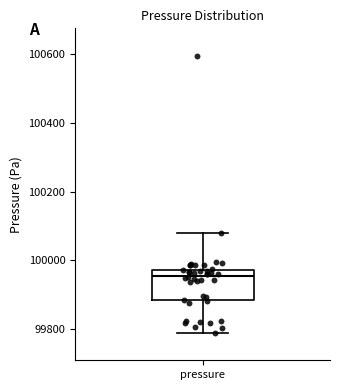

Transcribe this box plot: give where the median line is, the range the box spans, and where the two whiskers end, as read against the y-axis. The values are not printed on the chart, so give them approximately, as read against the axis.

median 99960, box 99880 to 99980, whiskers 99780 to 100080